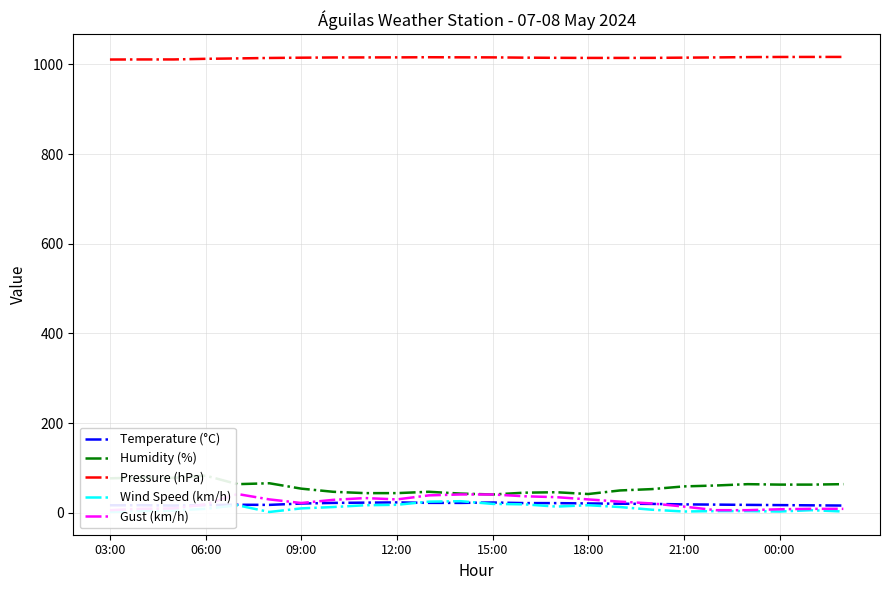

What is the total value across all series at 18:00?

1130.0